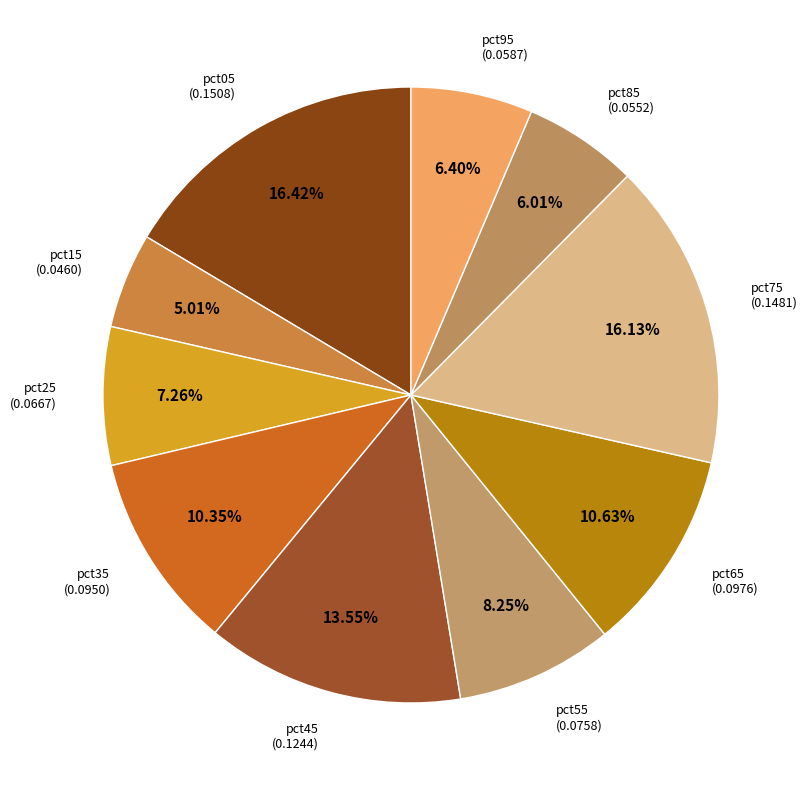

How many segments does this pie chart have?

10